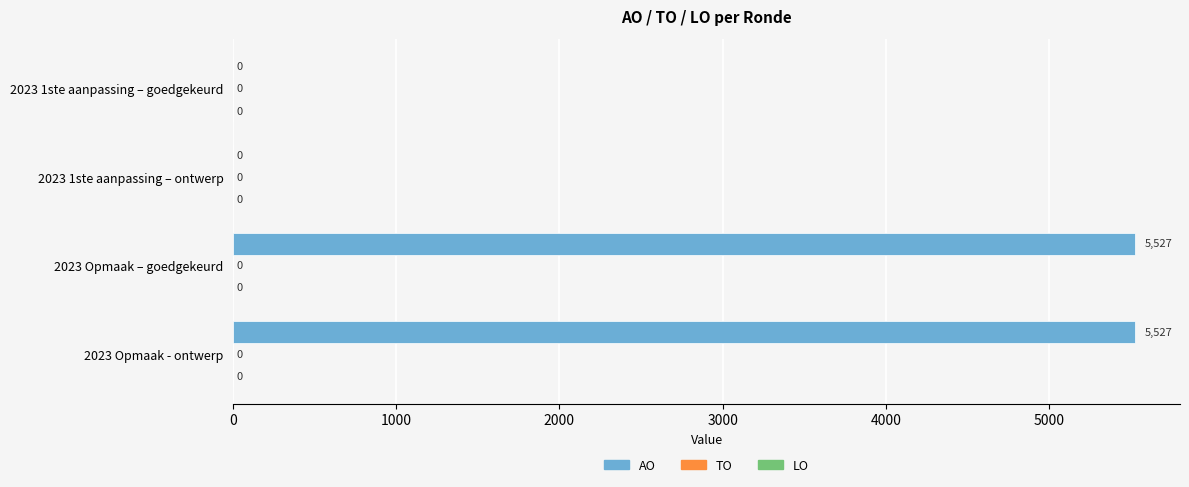

Between 2023 Opmaak - ontwerp and 2023 1ste aanpassing – goedgekeurd, which is larger?

2023 Opmaak - ontwerp